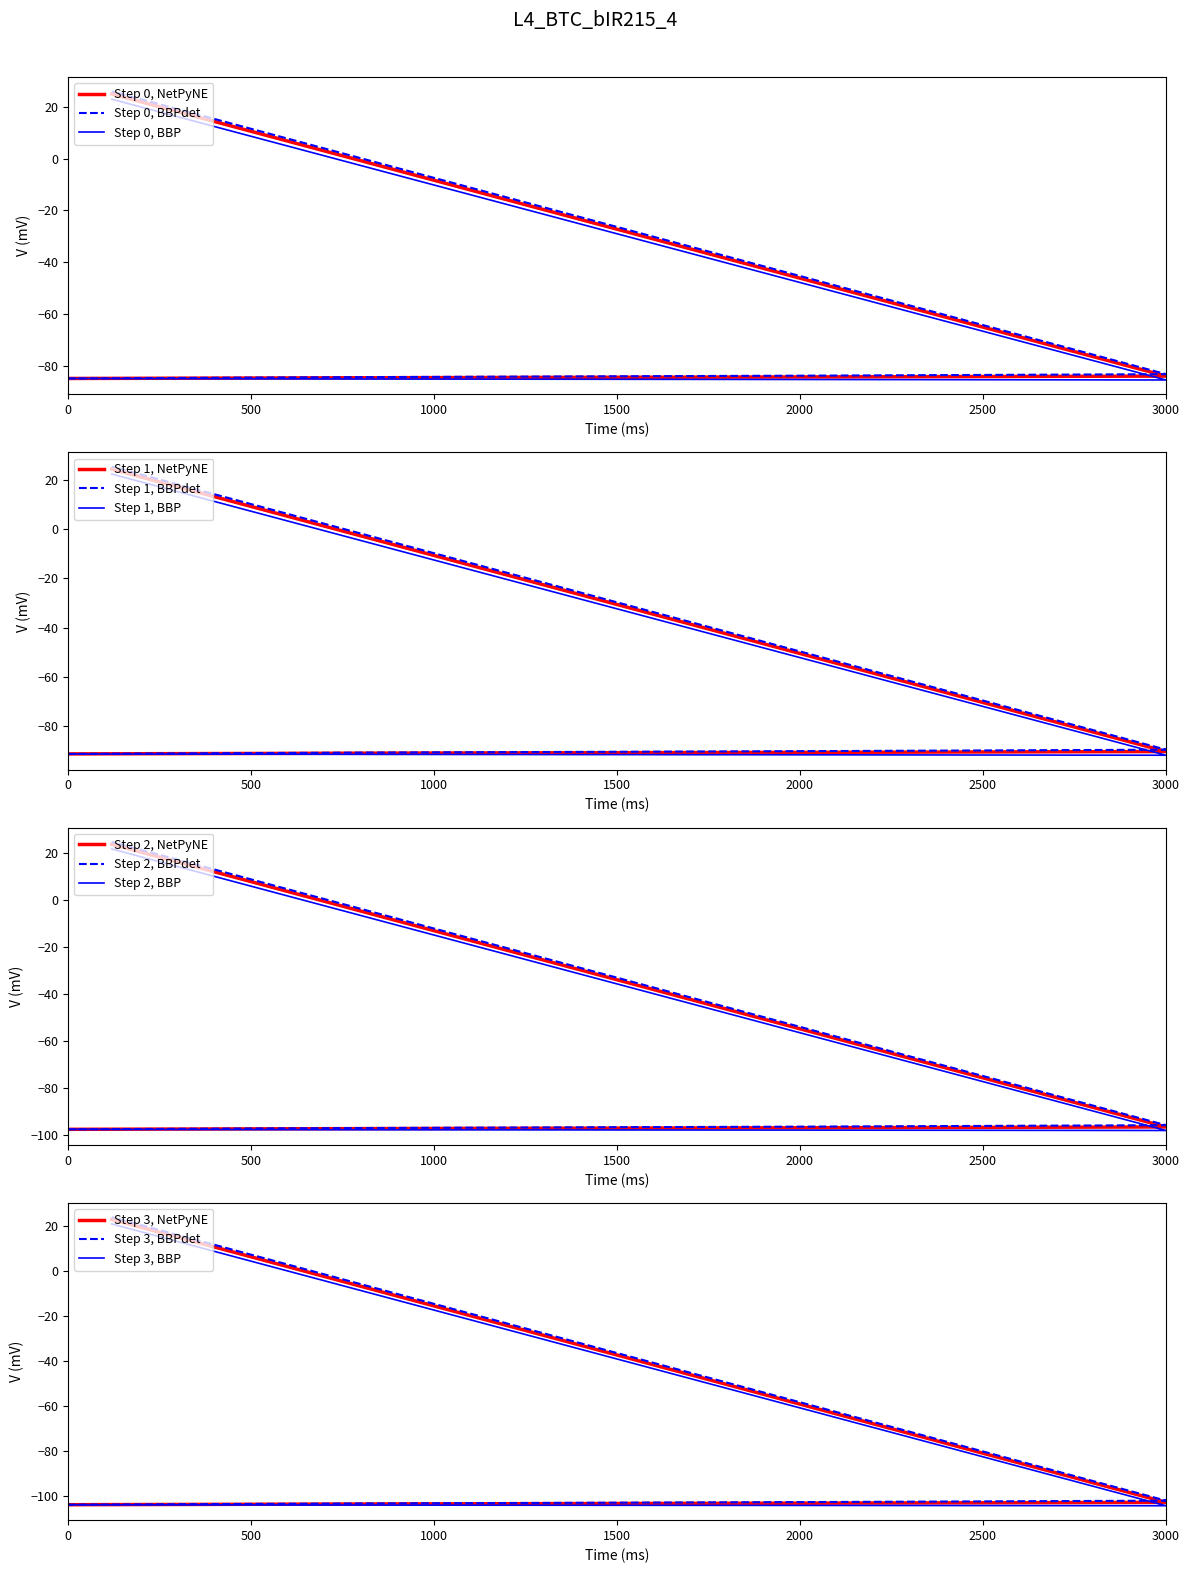

True or false: the data shows -128.5 at 3000.

False